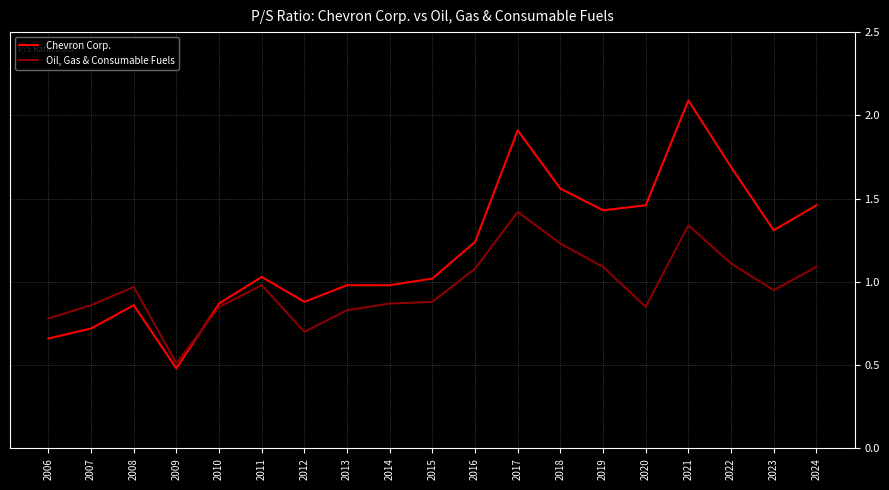

The value of Oil, Gas & Consumable Fuels at 2021 is 1.3. True or false?

True